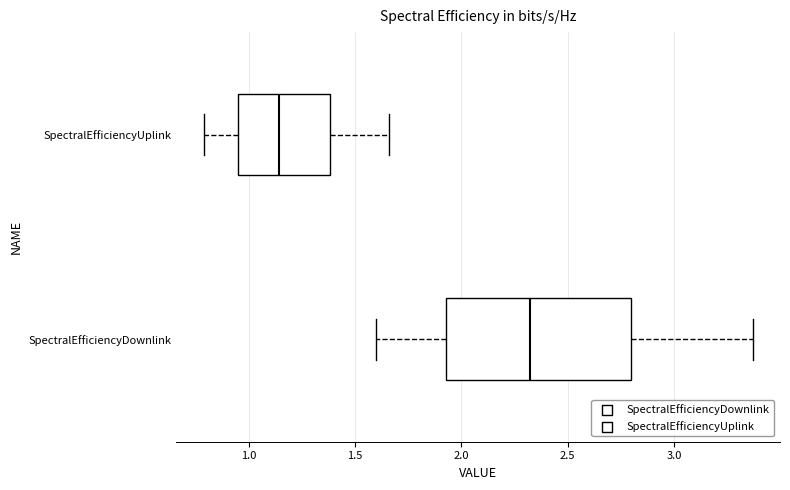

Which box's median line is the furthest to the left?

SpectralEfficiencyUplink